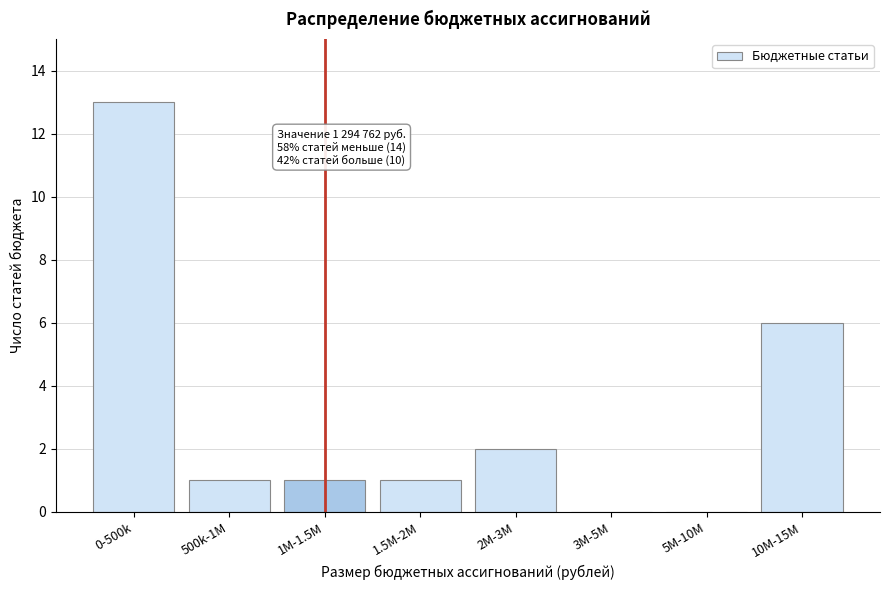

Reading right to left, what are all the values shown in this chart?

10M-15M=6	5M-10M=0	3M-5M=0	2M-3M=2	1.5M-2M=1	1M-1.5M=1	500k-1M=1	0-500k=13